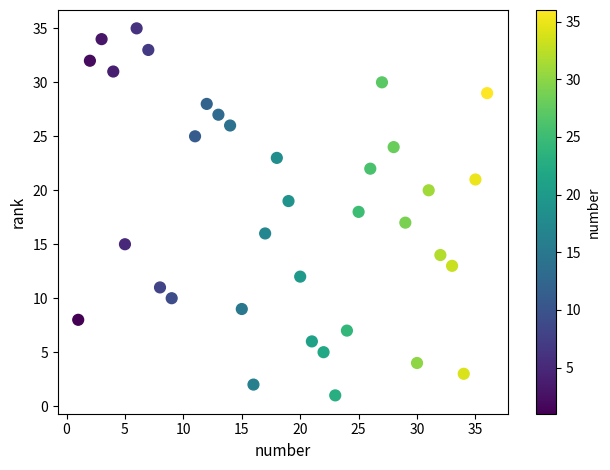

What is the range of Y values (max minus min)?

34